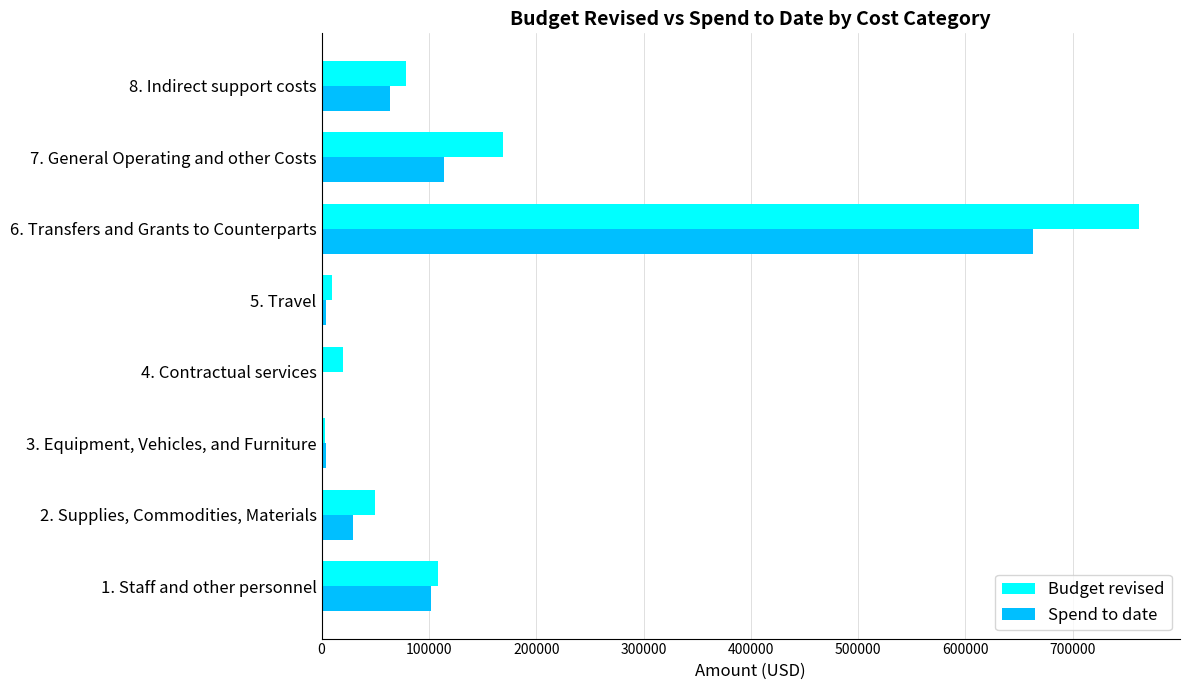

What is the sum of the Budget revised values at 7. General Operating and other Costs and 4. Contractual services?

189064.0